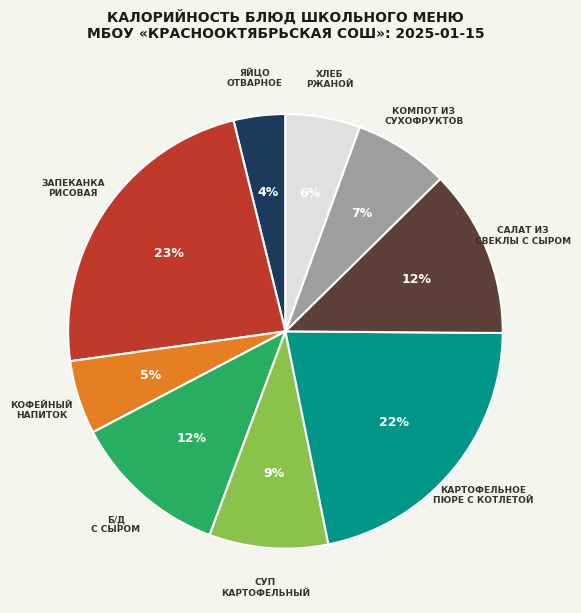

Is there any slice that represents more than half of the pie?

No